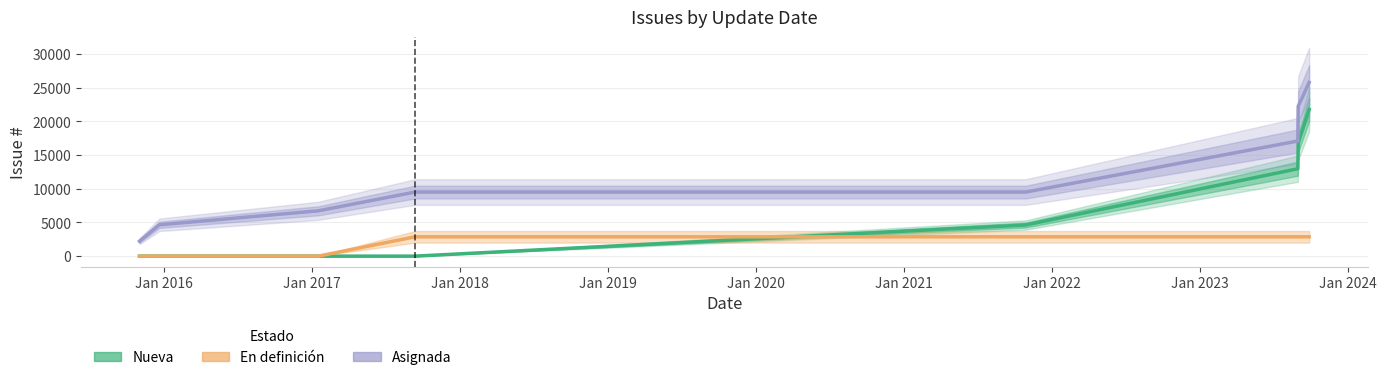

True or false: En definición and Asignada intersect in this chart.

False